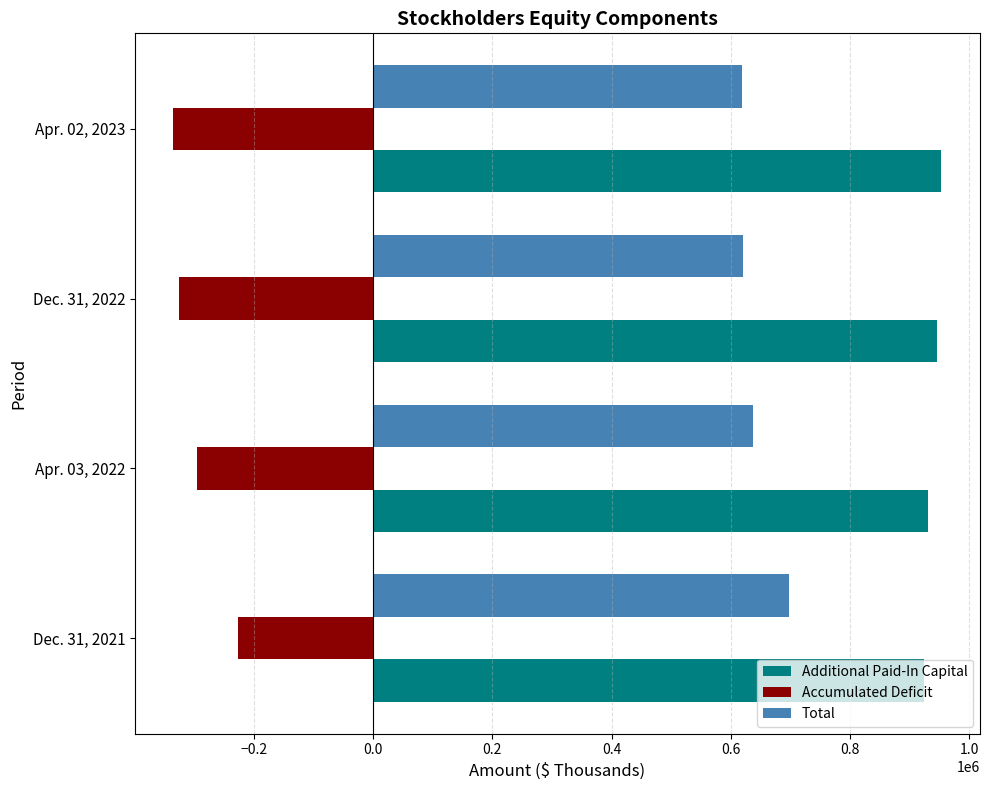

List the series in order of their overall mean, highest first.

Additional Paid-In Capital, Total, Accumulated Deficit